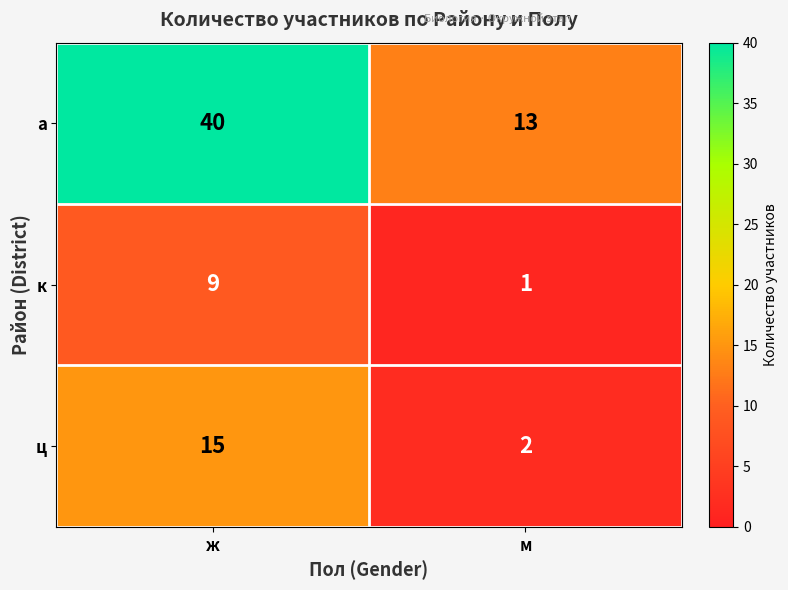

The value of а at м is 13. True or false?

True